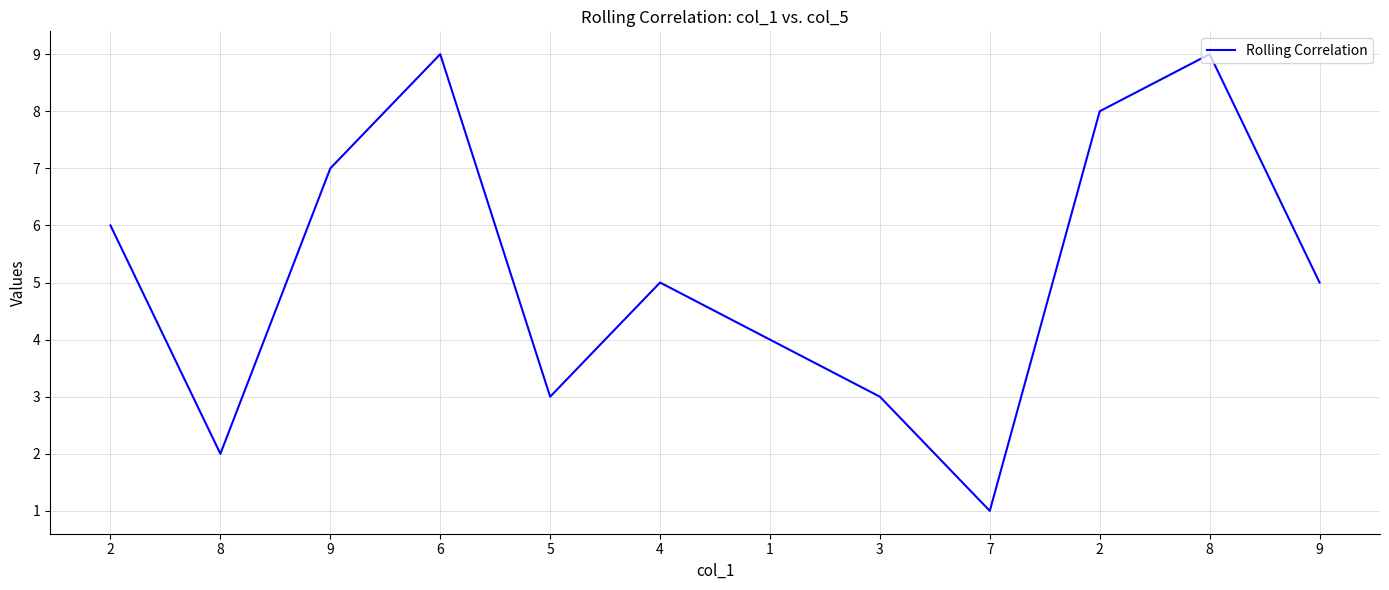

The value at 2 is 8. True or false?

True